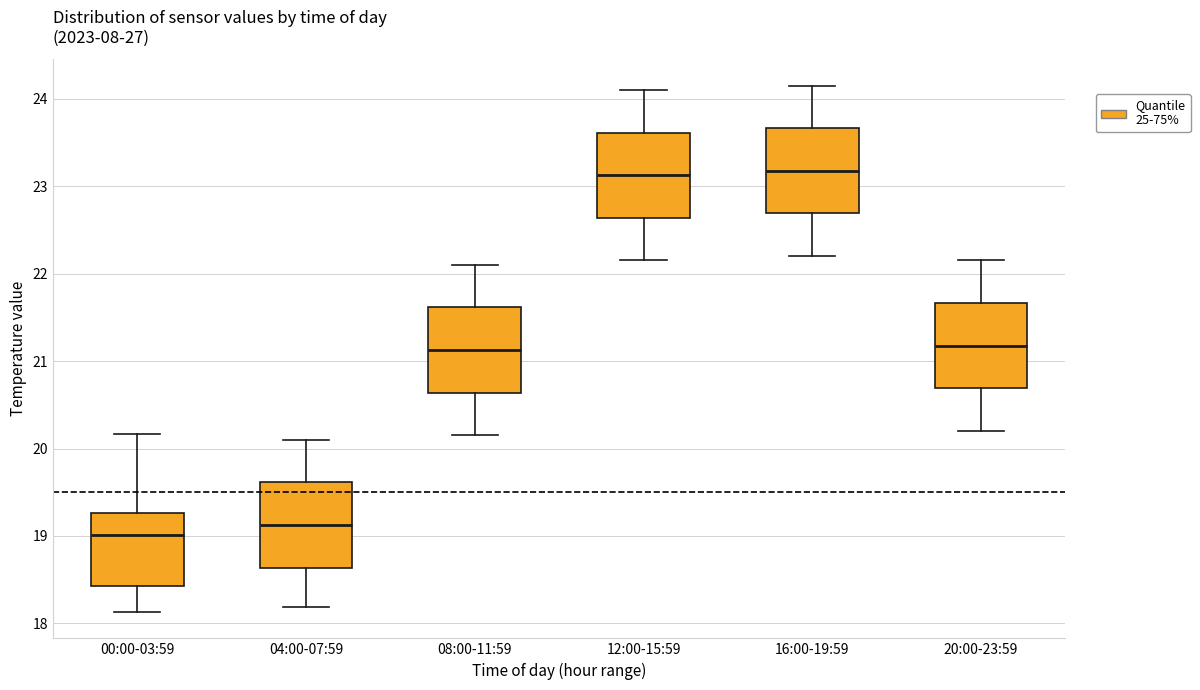

Reading left to right, transcribe this box plot: for each box, give where its median line is, the range the box spans, and where its two whiskers end, as read against the y-axis. The values are not printed on the chart, so give them approximately, as read against the axis.

00:00-03:59: median 19.0, box 18.4 to 19.3, whiskers 18.1 to 20.2
04:00-07:59: median 19.1, box 18.6 to 19.6, whiskers 18.2 to 20.1
08:00-11:59: median 21.1, box 20.6 to 21.6, whiskers 20.2 to 22.1
12:00-15:59: median 23.1, box 22.6 to 23.6, whiskers 22.2 to 24.1
16:00-19:59: median 23.2, box 22.7 to 23.7, whiskers 22.2 to 24.2
20:00-23:59: median 21.2, box 20.7 to 21.7, whiskers 20.2 to 22.2